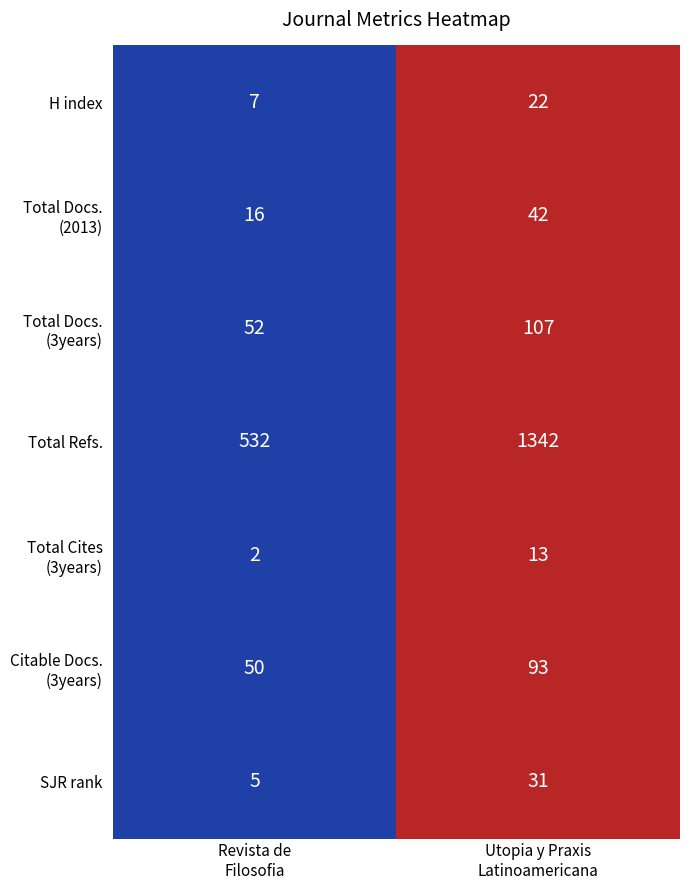

Is it true that Revista de Filosofia equals 7 at H index?

True